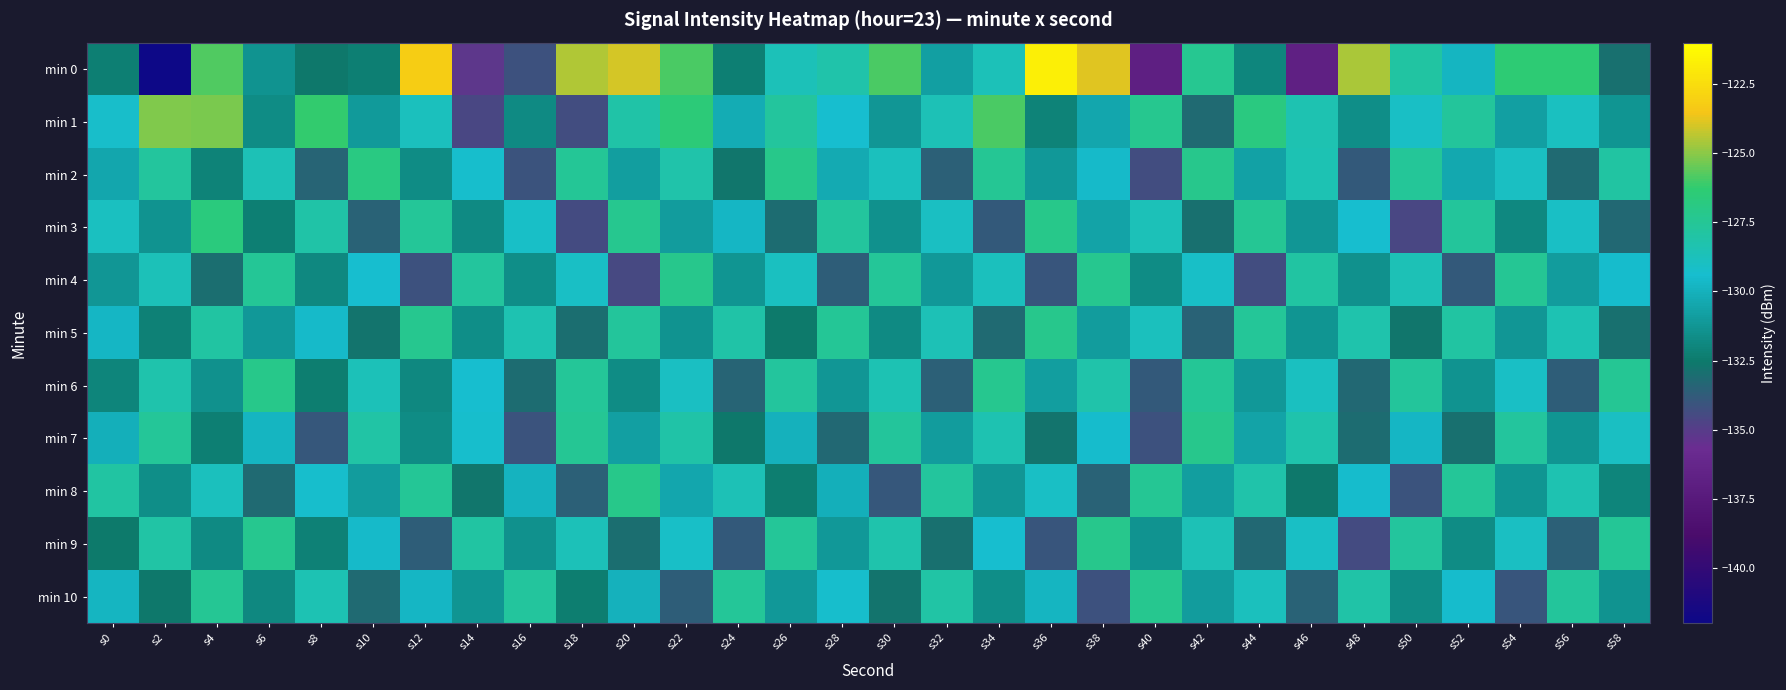

Reading left to right, what are all the values shown in this chart?

min 0: s0=-132.3	s2=-142.3	s4=-125.8	s6=-131.4	s8=-132.6	s10=-132.3	s12=-123.1	s14=-135.3	s16=-134.1	s18=-124.5	s20=-124.0	s22=-125.9	s24=-132.3	s26=-128.7	s28=-128.2	s30=-125.9	s32=-130.8	s34=-128.7	s36=-121.7	s38=-123.9	s40=-136.9	s42=-127.4	s44=-132.0	s46=-136.8	s48=-124.6	s50=-127.9	s52=-129.8	s54=-126.4	s56=-126.4	s58=-132.9
min 1: s0=-129.2	s2=-125.1	s4=-125.2	s6=-131.7	s8=-126.2	s10=-131.0	s12=-128.9	s14=-134.6	s16=-131.8	s18=-134.4	s20=-128.1	s22=-126.5	s24=-130.2	s26=-127.8	s28=-129.4	s30=-131.2	s32=-128.6	s34=-125.9	s36=-132.1	s38=-130.5	s40=-127.3	s42=-133.2	s44=-126.8	s46=-128.4	s48=-131.6	s50=-129.1	s52=-127.7	s54=-130.8	s56=-128.9	s58=-131.3
min 2: s0=-130.5	s2=-127.8	s4=-132.1	s6=-128.6	s8=-133.4	s10=-126.9	s12=-131.7	s14=-129.3	s16=-134.1	s18=-127.5	s20=-130.9	s22=-128.2	s24=-132.7	s26=-127.1	s28=-130.3	s30=-128.8	s32=-133.6	s34=-127.4	s36=-131.1	s38=-129.6	s40=-134.3	s42=-127.2	s44=-130.7	s46=-128.5	s48=-133.8	s50=-127.6	s52=-130.4	s54=-129.0	s56=-133.2	s58=-127.9
min 3: s0=-128.9	s2=-131.4	s4=-126.7	s6=-132.3	s8=-128.1	s10=-133.5	s12=-127.6	s14=-131.8	s16=-129.2	s18=-134.4	s20=-127.3	s22=-131.0	s24=-129.7	s26=-133.1	s28=-127.8	s30=-131.5	s32=-129.0	s34=-133.8	s36=-127.1	s38=-130.6	s40=-128.7	s42=-132.9	s44=-127.4	s46=-131.2	s48=-129.4	s50=-134.6	s52=-127.7	s54=-131.9	s56=-129.1	s58=-133.3
min 4: s0=-131.2	s2=-128.7	s4=-133.0	s6=-127.5	s8=-131.9	s10=-129.4	s12=-134.2	s14=-127.8	s16=-131.6	s18=-129.1	s20=-134.5	s22=-127.2	s24=-131.3	s26=-128.9	s28=-133.7	s30=-127.6	s32=-131.1	s34=-128.8	s36=-134.0	s38=-127.3	s40=-131.7	s42=-129.2	s44=-134.3	s46=-127.9	s48=-131.5	s50=-128.6	s52=-133.8	s54=-127.4	s56=-131.0	s58=-129.5
min 5: s0=-129.7	s2=-132.2	s4=-127.9	s6=-131.1	s8=-129.6	s10=-132.8	s12=-127.3	s14=-131.6	s16=-128.4	s18=-133.0	s20=-127.7	s22=-131.4	s24=-128.1	s26=-132.5	s28=-127.5	s30=-131.8	s32=-128.6	s34=-133.2	s36=-127.2	s38=-131.0	s40=-128.8	s42=-133.5	s44=-127.6	s46=-131.3	s48=-128.3	s50=-132.7	s52=-127.9	s54=-131.2	s56=-128.5	s58=-132.9
min 6: s0=-132.0	s2=-128.3	s4=-131.5	s6=-127.1	s8=-132.4	s10=-128.7	s12=-131.9	s14=-129.4	s16=-133.1	s18=-127.6	s20=-131.7	s22=-129.0	s24=-133.4	s26=-127.8	s28=-131.2	s30=-128.5	s32=-133.6	s34=-127.3	s36=-130.9	s38=-128.2	s40=-133.8	s42=-127.5	s44=-131.1	s46=-128.9	s48=-133.3	s50=-127.7	s52=-131.4	s54=-129.1	s56=-133.7	s58=-127.4
min 7: s0=-130.1	s2=-127.6	s4=-132.3	s6=-129.8	s8=-133.9	s10=-128.0	s12=-131.7	s14=-129.3	s16=-134.1	s18=-127.4	s20=-130.8	s22=-128.1	s24=-132.6	s26=-130.0	s28=-133.3	s30=-127.7	s32=-131.0	s34=-128.4	s36=-132.8	s38=-129.5	s40=-134.2	s42=-127.2	s44=-130.6	s46=-128.3	s48=-133.1	s50=-129.7	s52=-132.9	s54=-127.8	s56=-131.3	s58=-129.0
min 8: s0=-127.9	s2=-131.6	s4=-128.8	s6=-133.2	s8=-129.3	s10=-131.0	s12=-127.5	s14=-132.7	s16=-129.9	s18=-133.6	s20=-127.1	s22=-130.5	s24=-128.6	s26=-132.4	s28=-130.1	s30=-133.9	s32=-127.8	s34=-131.2	s36=-129.1	s38=-133.5	s40=-127.4	s42=-130.9	s44=-128.2	s46=-132.6	s48=-129.5	s50=-134.1	s52=-127.6	s54=-131.3	s56=-128.4	s58=-132.0
min 9: s0=-132.5	s2=-128.0	s4=-131.8	s6=-127.3	s8=-132.2	s10=-129.6	s12=-133.7	s14=-127.9	s16=-131.5	s18=-128.7	s20=-133.0	s22=-129.2	s24=-133.8	s26=-127.6	s28=-131.1	s30=-128.3	s32=-132.9	s34=-129.4	s36=-134.0	s38=-127.2	s40=-131.4	s42=-128.6	s44=-133.3	s46=-129.1	s48=-134.4	s50=-127.8	s52=-131.7	s54=-129.0	s56=-133.6	s58=-127.5
min 10: s0=-129.8	s2=-132.6	s4=-127.4	s6=-131.9	s8=-128.5	s10=-133.2	s12=-129.7	s14=-131.3	s16=-127.8	s18=-132.4	s20=-130.0	s22=-133.7	s24=-127.6	s26=-131.1	s28=-129.3	s30=-132.8	s32=-128.0	s34=-131.6	s36=-129.8	s38=-134.2	s40=-127.3	s42=-131.0	s44=-128.8	s46=-133.5	s48=-128.1	s50=-131.7	s52=-129.5	s54=-134.0	s56=-127.7	s58=-131.4